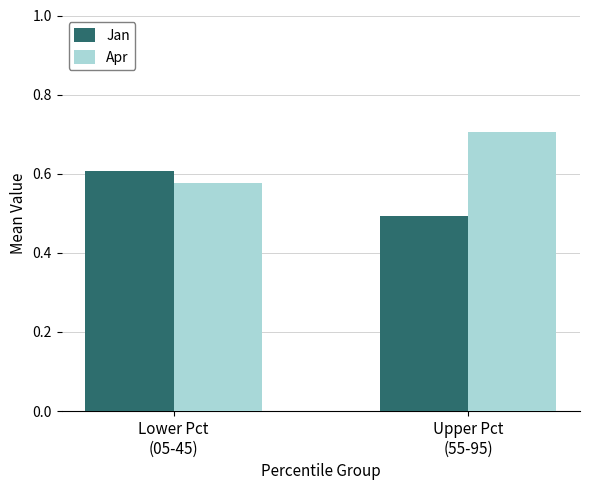

Read the Jan value at Upper Pct
(55-95).

0.5